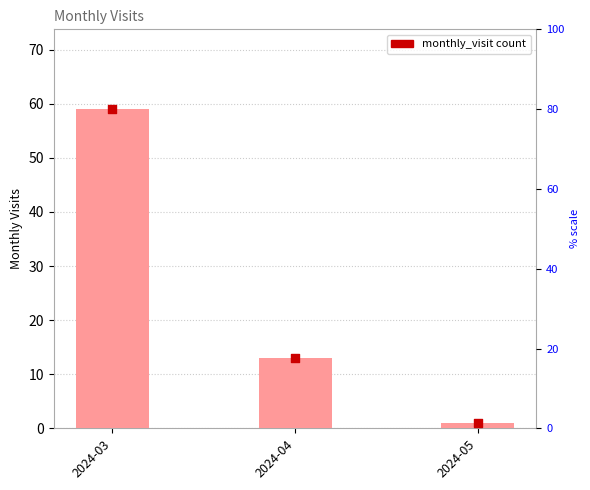

Approximately how many times larger is the value at 2024-03 compared to 2024-05?

59.0